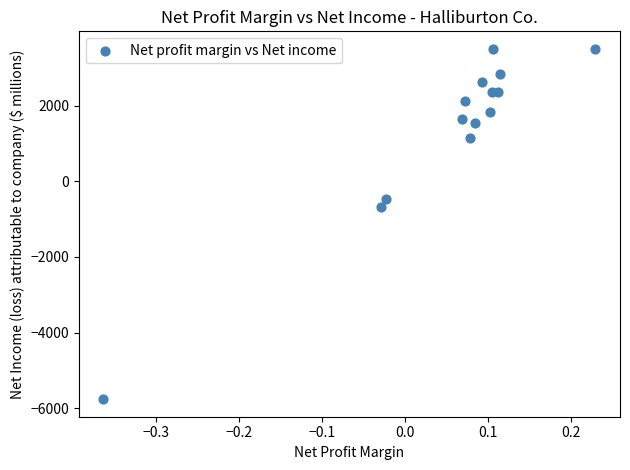

What is the range of Y values (max minus min)?

9263